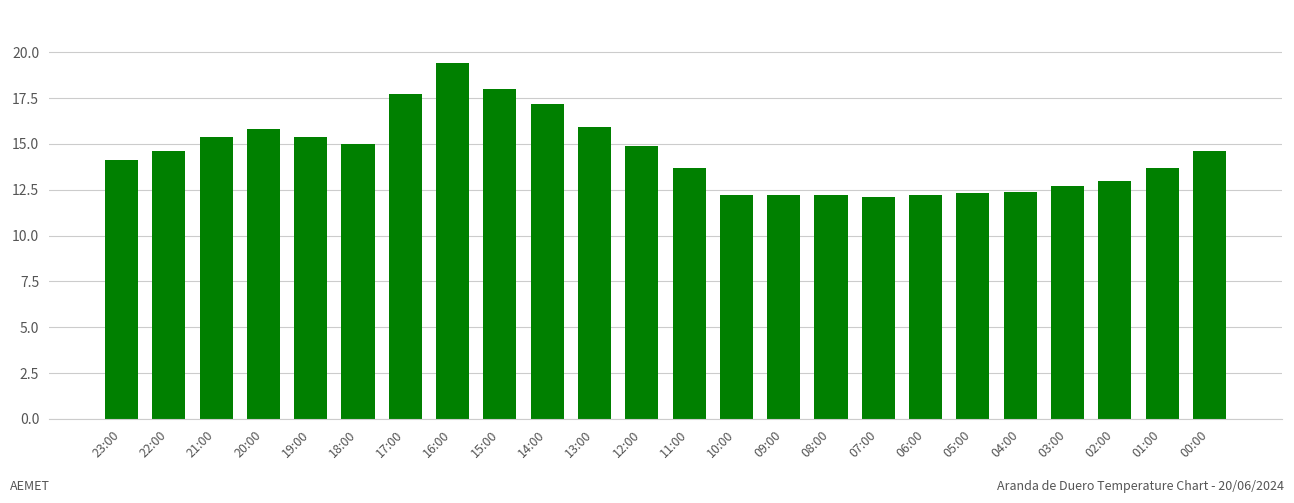

Are the bars horizontal?

No